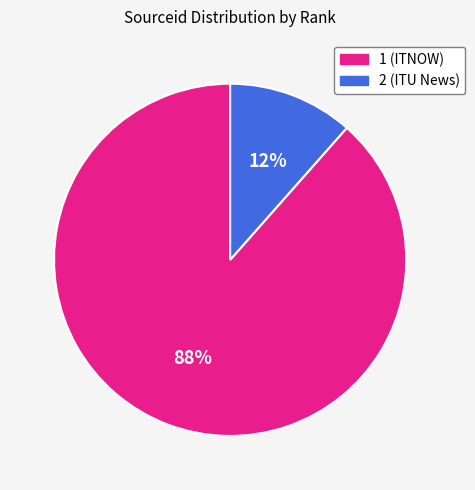

Combined, do 1 and 2 account for over 50%?

Yes